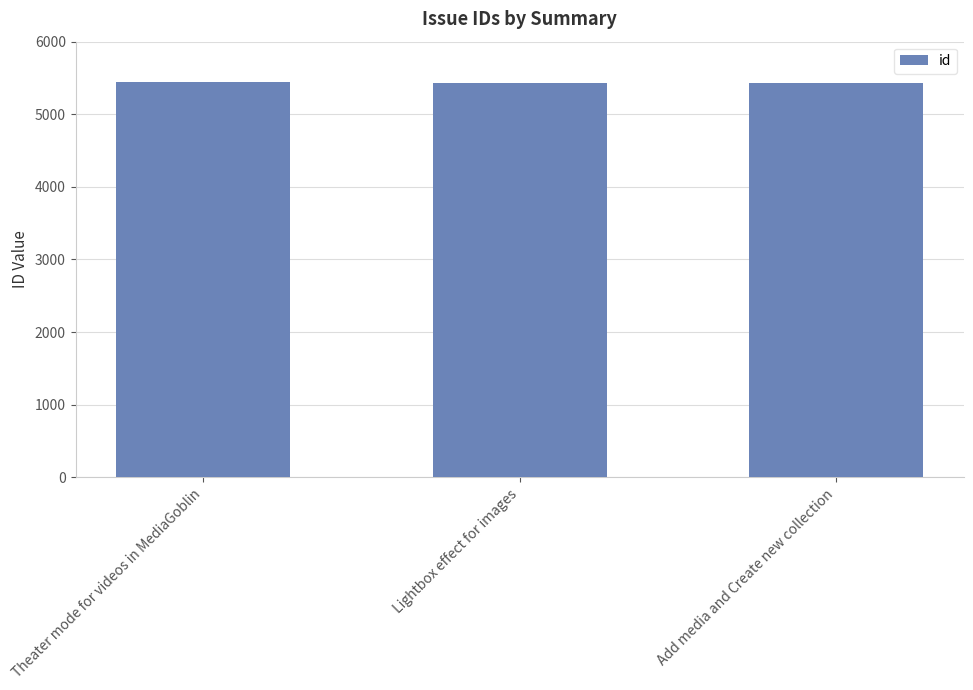

At which label is the value closest to 5435?

Lightbox effect for images